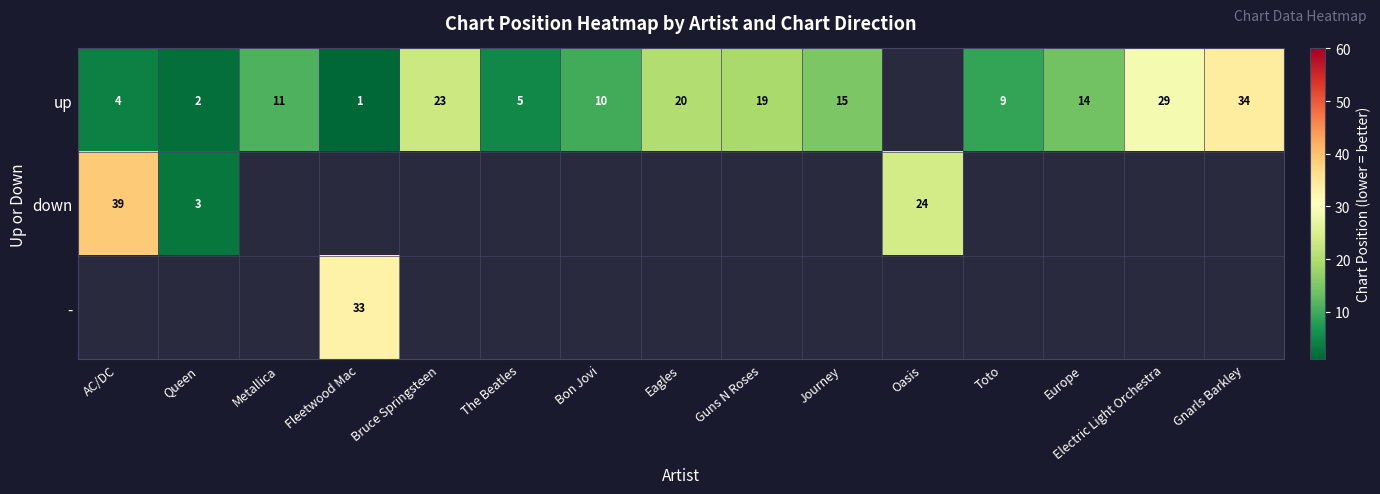

Which has a higher value, Guns N Roses or Fleetwood Mac?

Guns N Roses